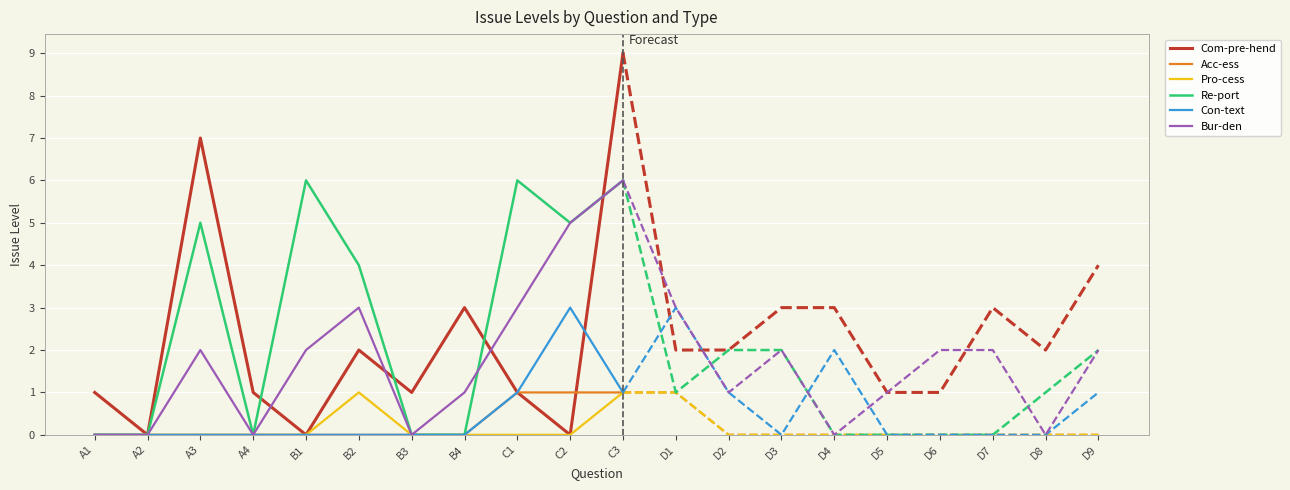

Is it true that Com-pre-hend equals 0 at C2?

True